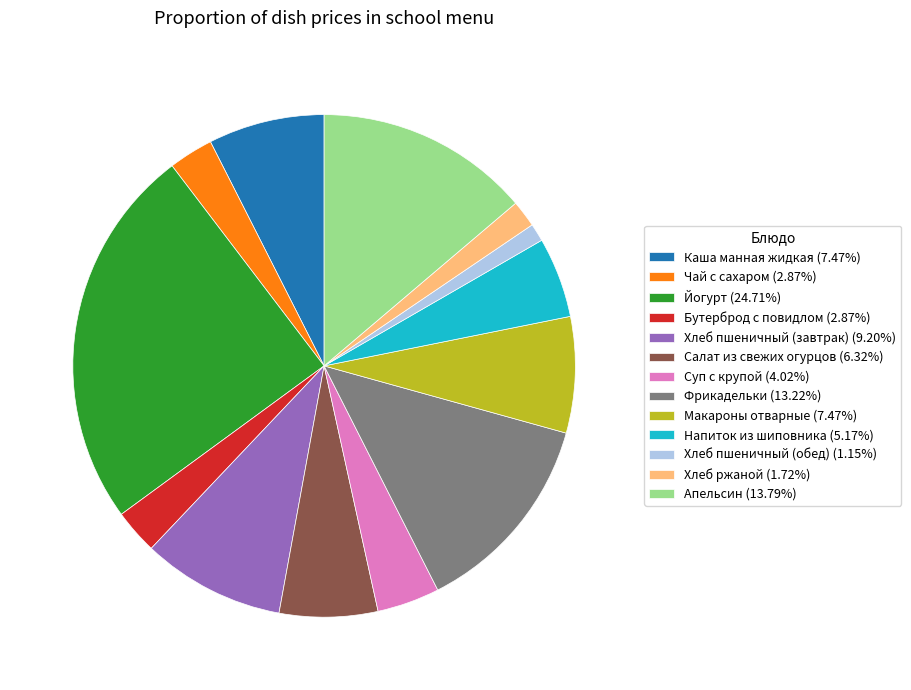

Combined, do Бутерброд с повидлом (2.87%) and Хлеб пшеничный (завтрак) (9.20%) account for over 50%?

No